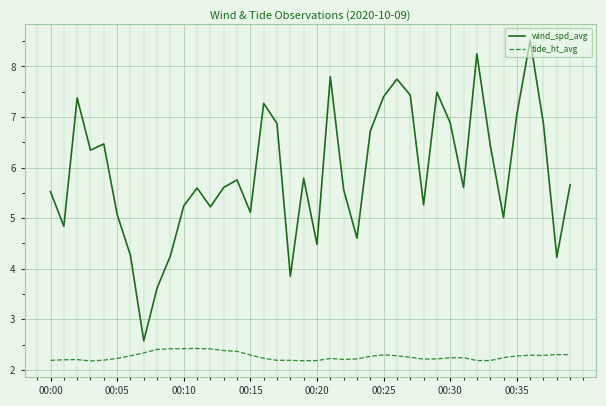

What is the difference between the maximum and minimum values in the wind_spd_avg series?

5.9